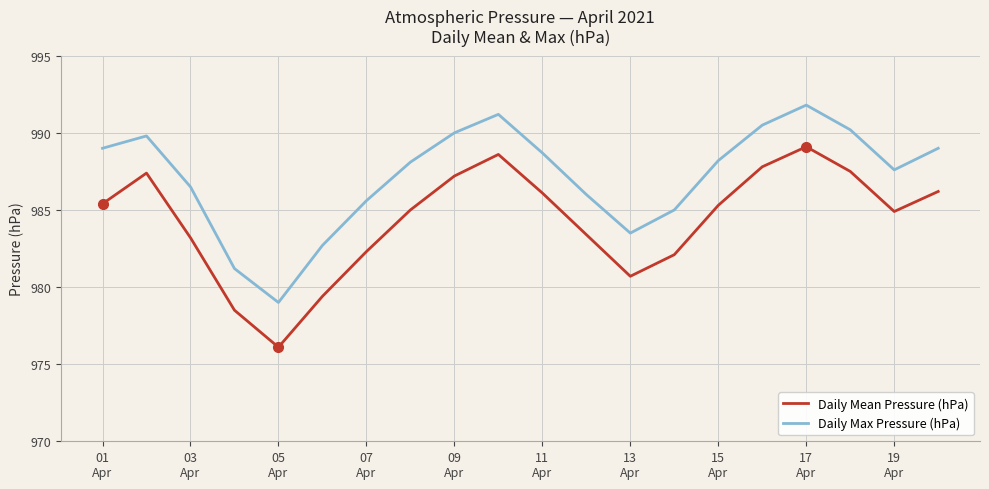

List the series in order of their overall mean, highest first.

Daily Max Pressure (hPa), Daily Mean Pressure (hPa)